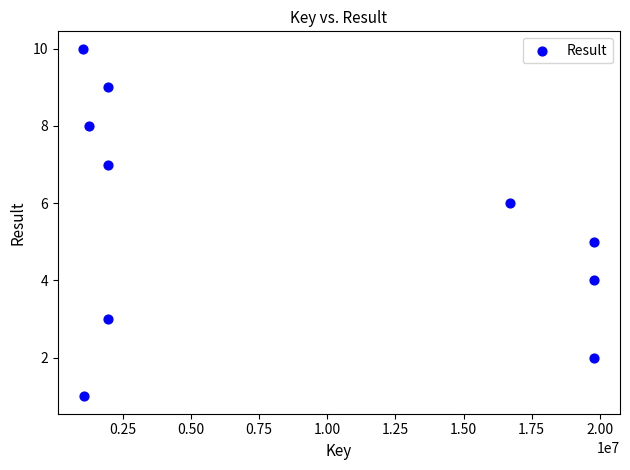

What is the range of X values (max minus min)?

18747976